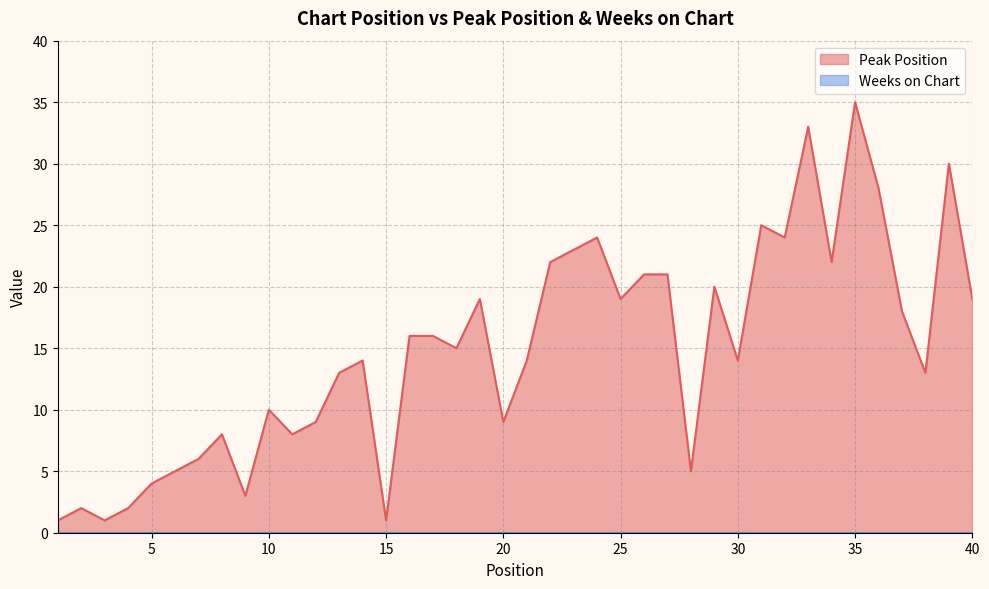

What is the change in value from 9 to 20?

+6